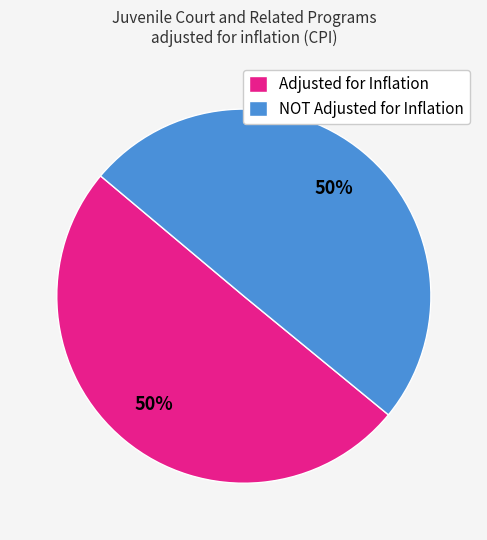

Is it true that Adjusted for Inflation is 50% of the pie?

True